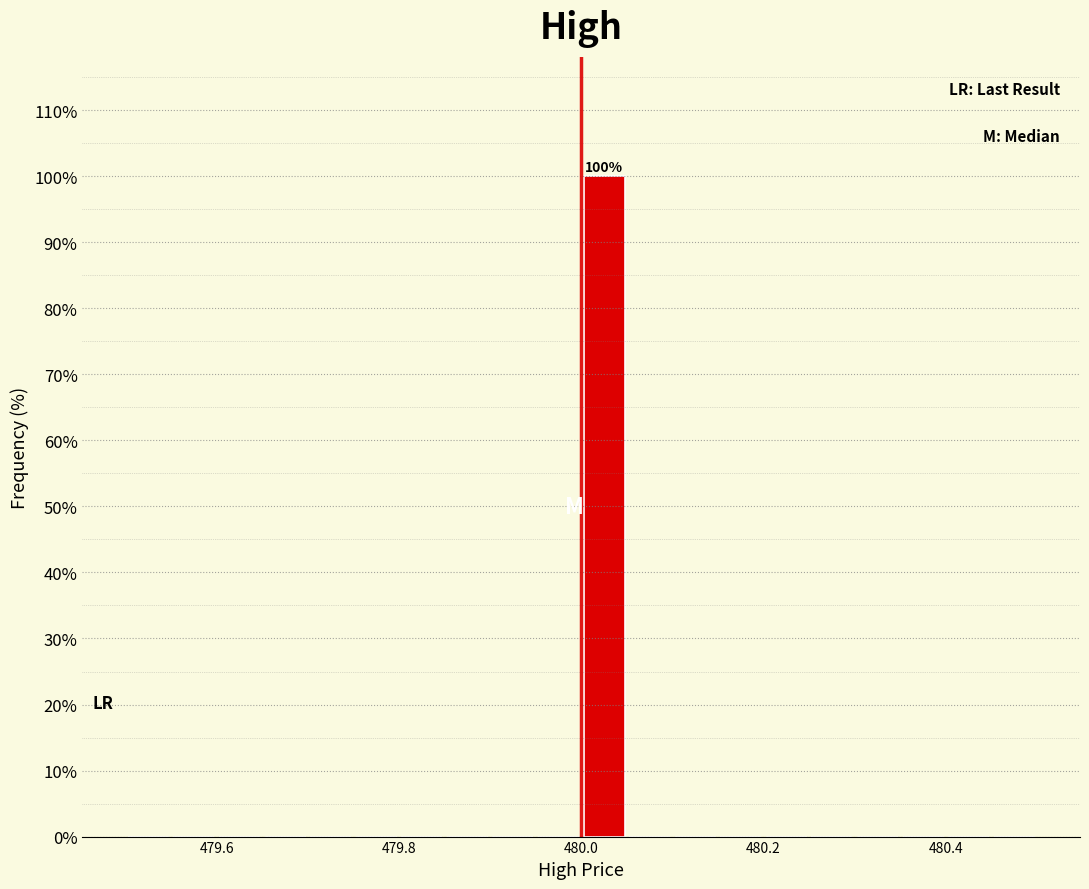

Read against the x-axis, roughly where is the centre of the tallest bar?

480.02